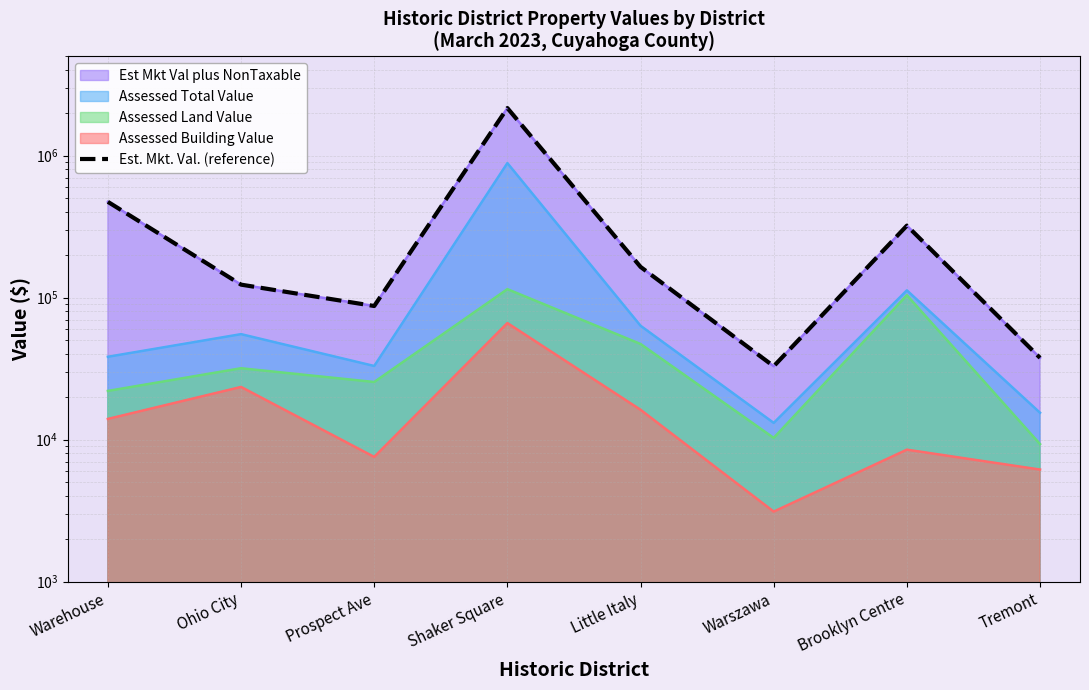

What is the label of the 2nd point from the left?

Ohio City